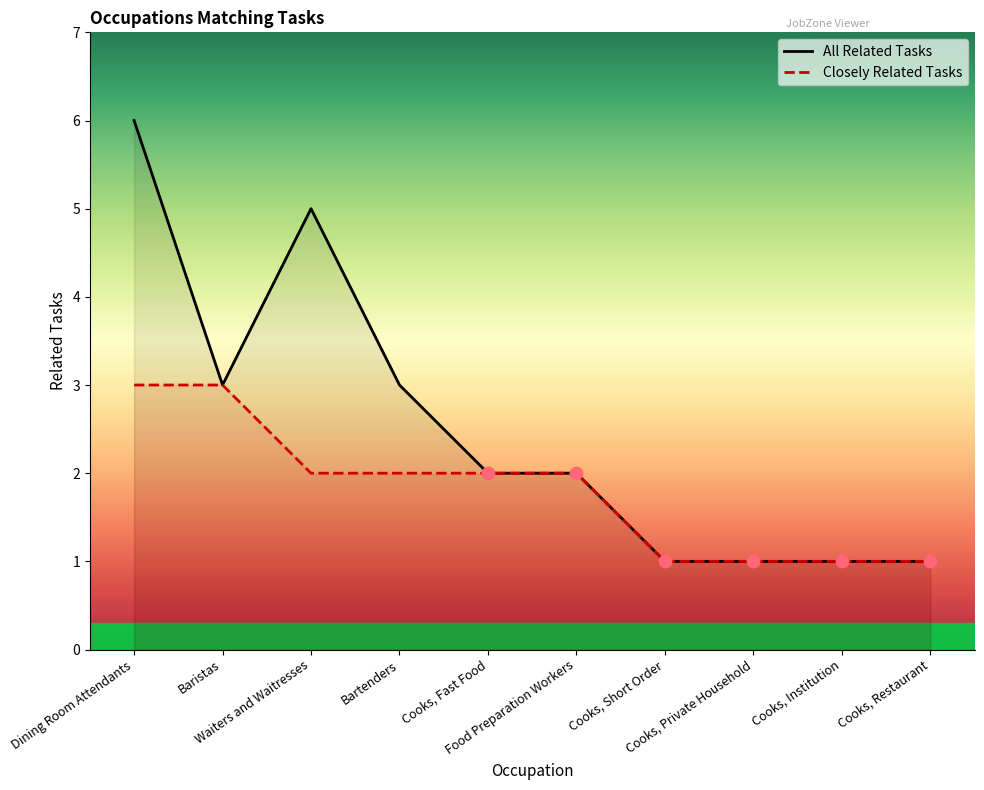

What is the change in value from Waiters and Waitresses to Cooks, Short Order?

-4